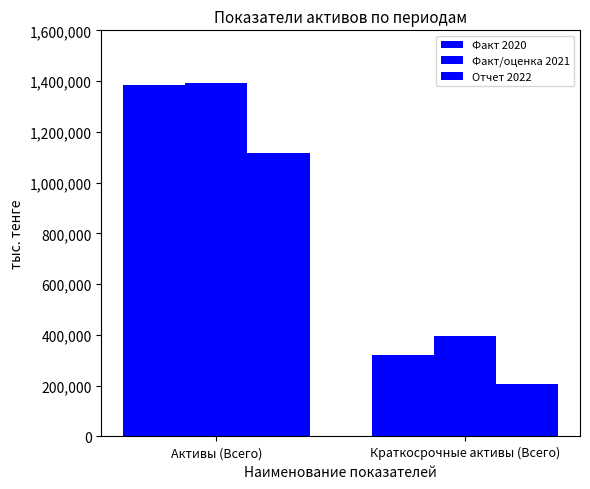

Reading left to right, what are all the values shown in this chart?

Факт 2020: 1383702.0	321844.0
Факт/оценка 2021: 1392297.6	395000.0
Отчет 2022: 1115702.0	204900.0